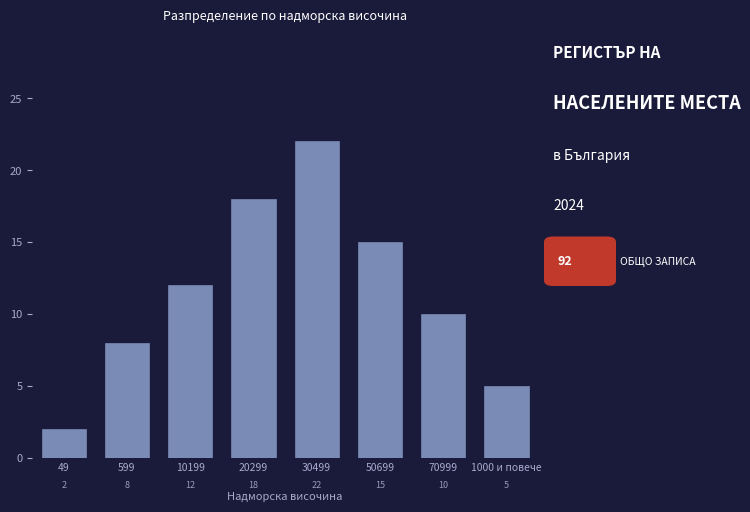

Reading left to right, extract all data points from this chart.

2	8	12	18	22	15	10	5